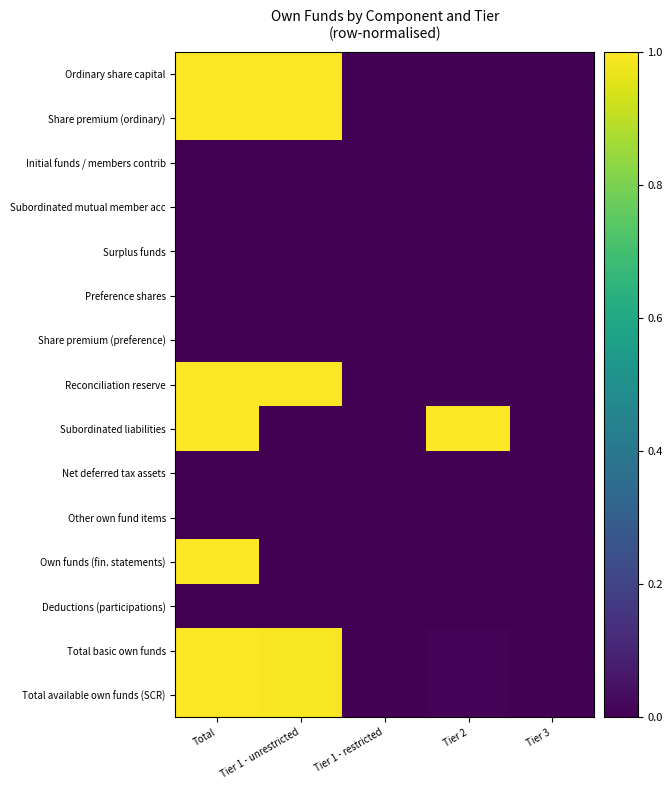

Rank the series at Tier 1 - restricted from lowest to highest value.

Ordinary share capital, Share premium (ordinary), Initial funds / members contrib, Subordinated mutual member acc, Surplus funds, Preference shares, Share premium (preference), Reconciliation reserve, Subordinated liabilities, Net deferred tax assets, Other own fund items, Own funds (fin. statements), Deductions (participations), Total basic own funds, Total available own funds (SCR)